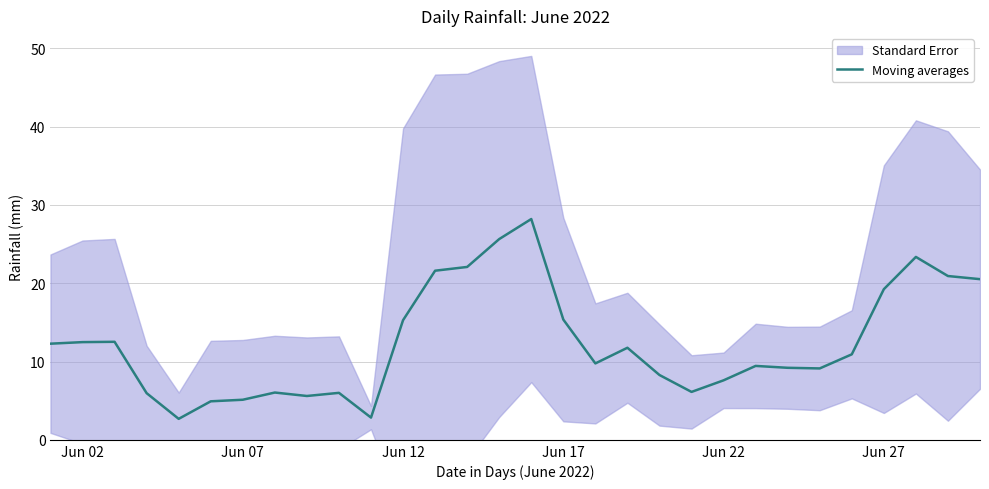

True or false: the data has more than 2 interior local peaks.

True